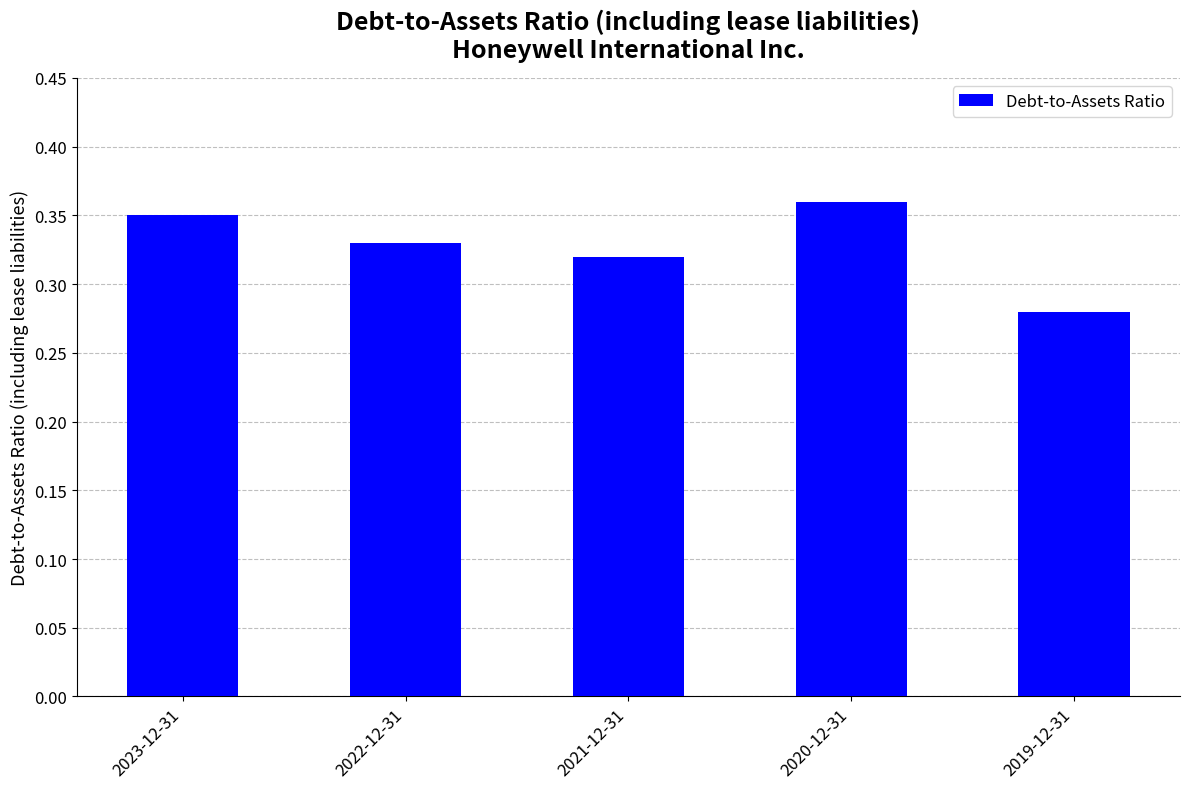

The chart shows a value of 0.5 at 2021-12-31. True or false?

False